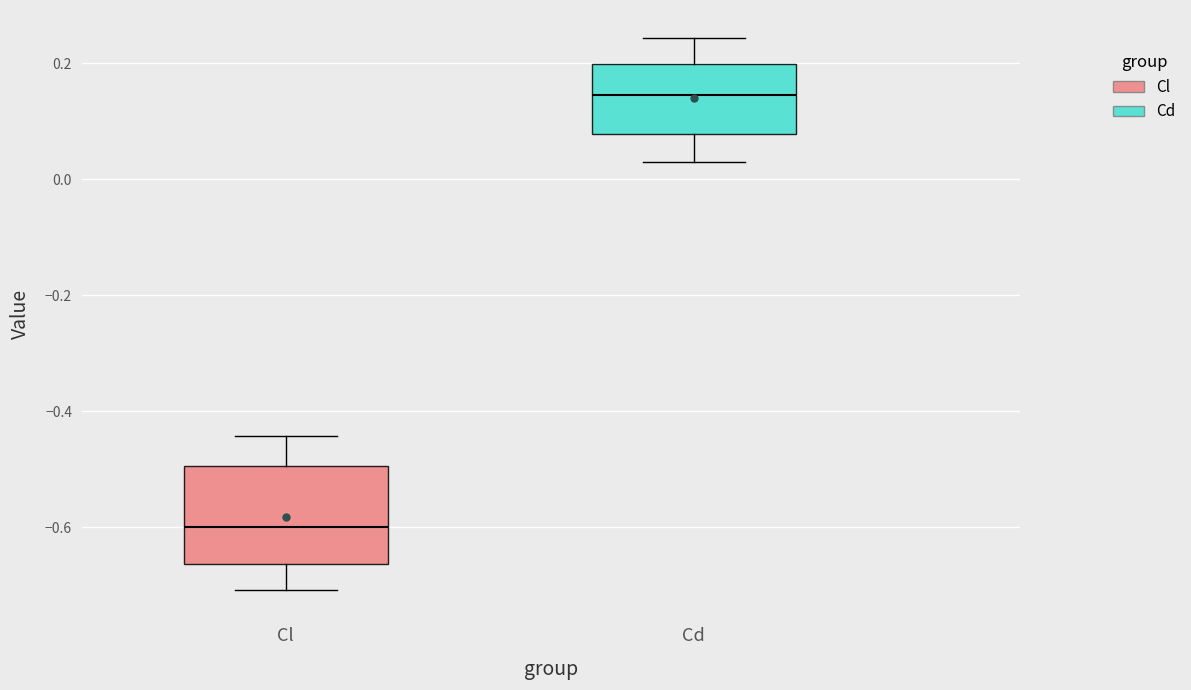

Where is the upper edge of the box for Cl on the y-axis? The values are not printed on the chart, so give them approximately, as read against the axis.

-0.50